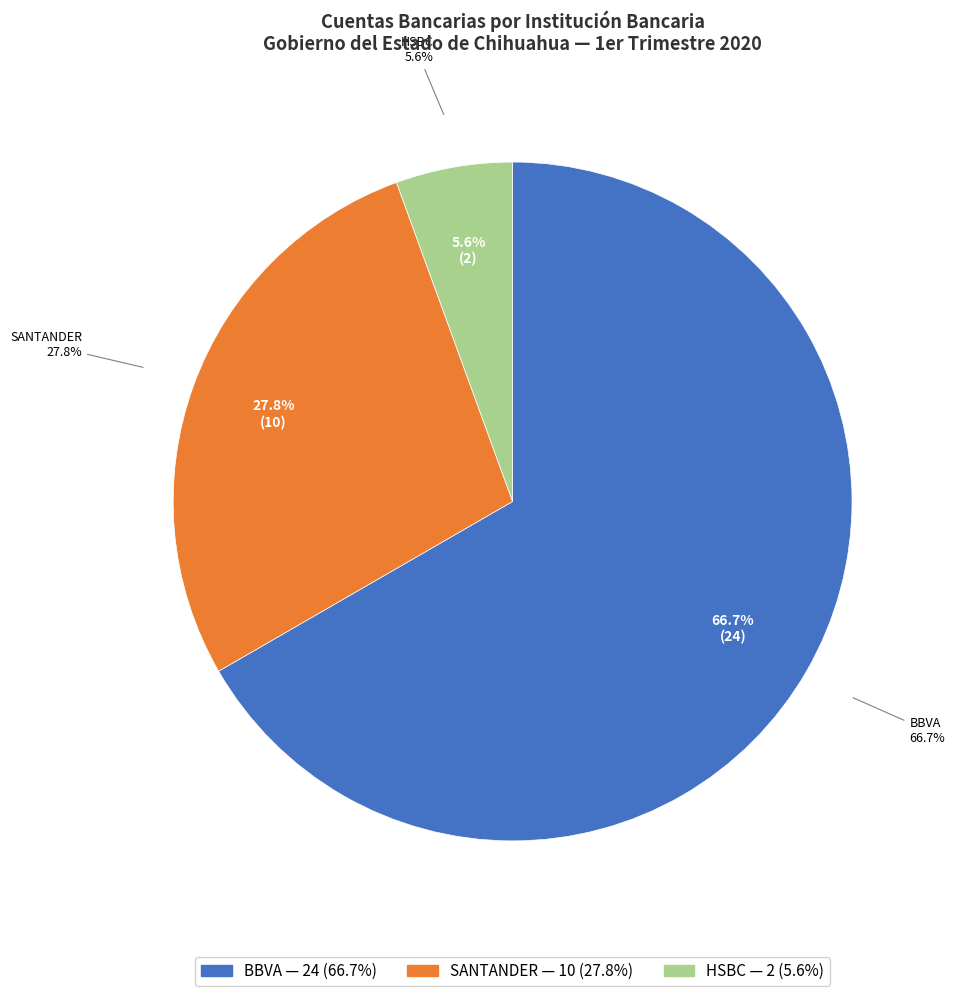

To the nearest percent, what is the average slice percentage?

33%